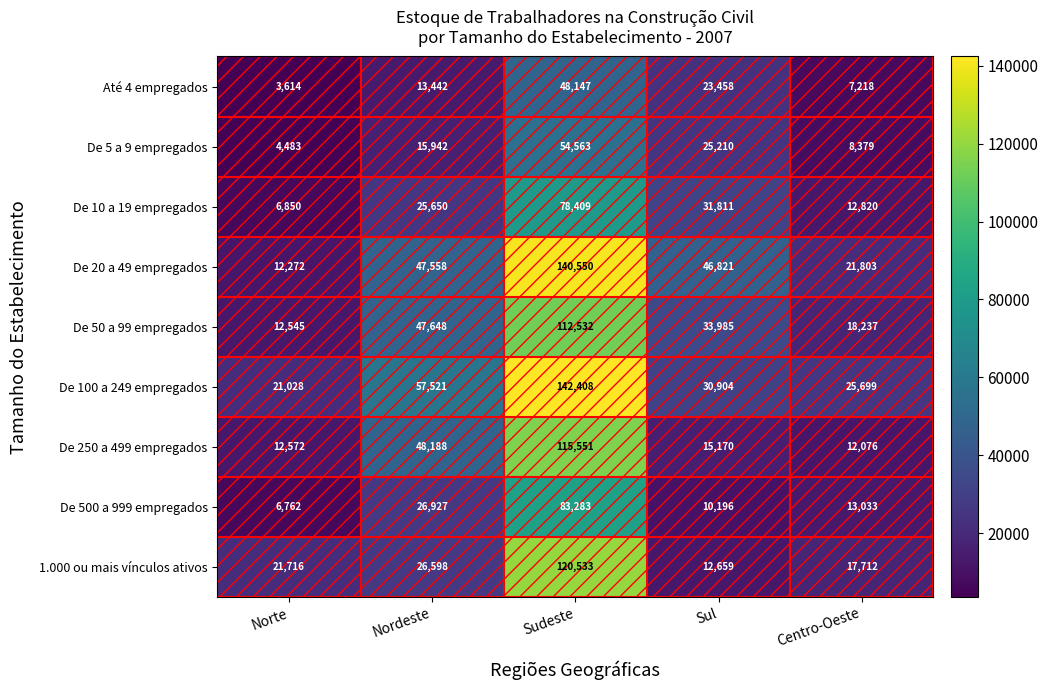

What is the sum of all De 50 a 99 empregados values?

224947